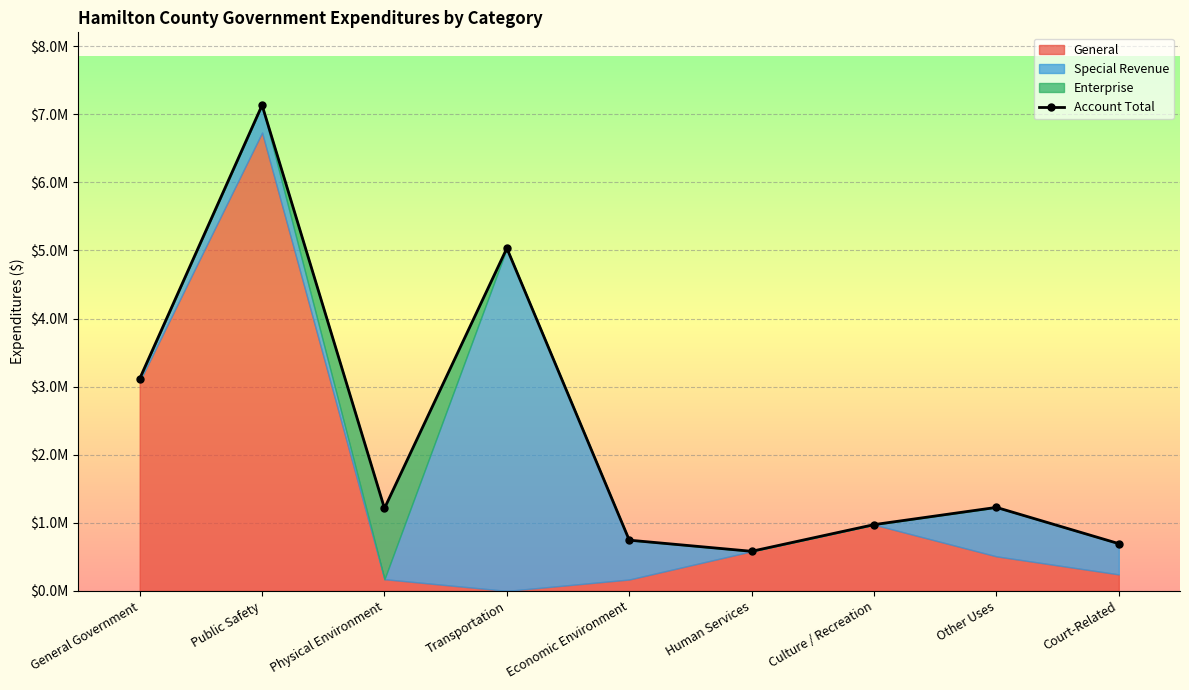

List the labels in order of value, largest first.

Public Safety, Transportation, General Government, Other Uses, Physical Environment, Culture / Recreation, Economic Environment, Court-Related, Human Services